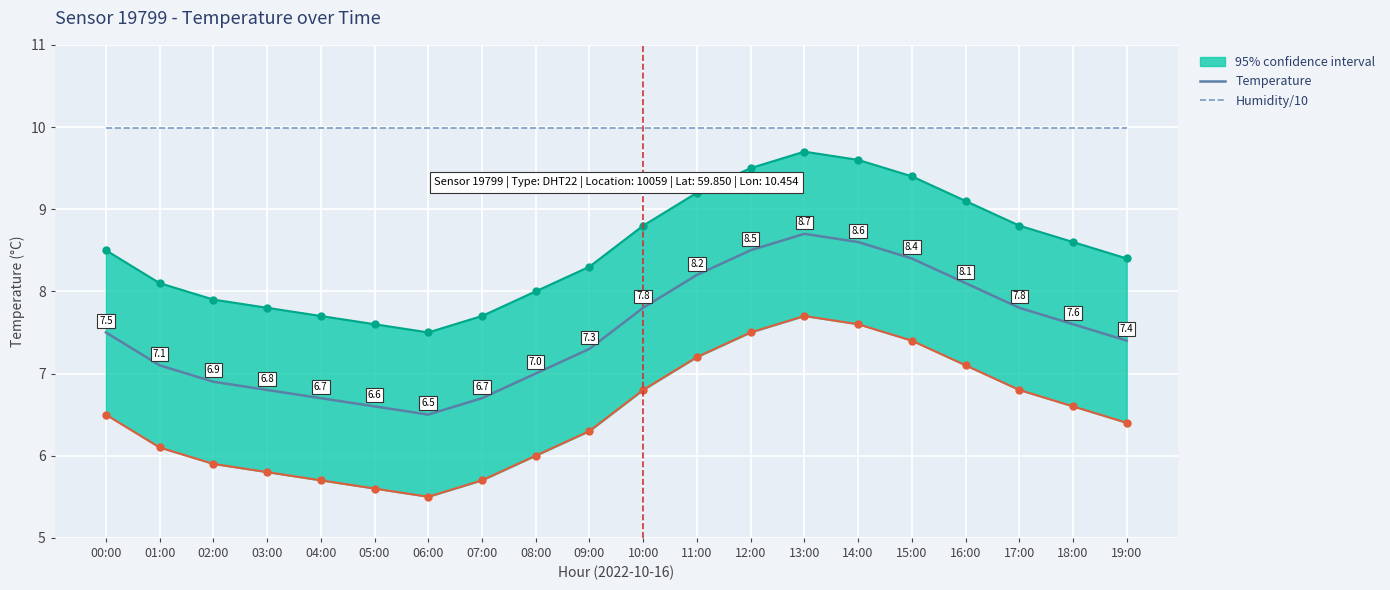

Rank the series by their average value, from lowest to highest.

Temperature, Humidity/10